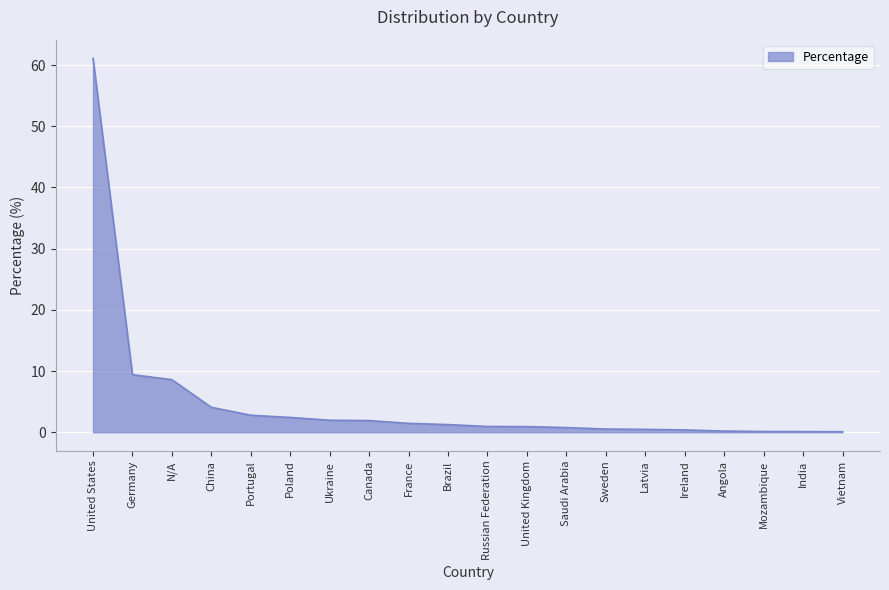

Approximately how many times larger is the value at United States compared to Canada?

32.0